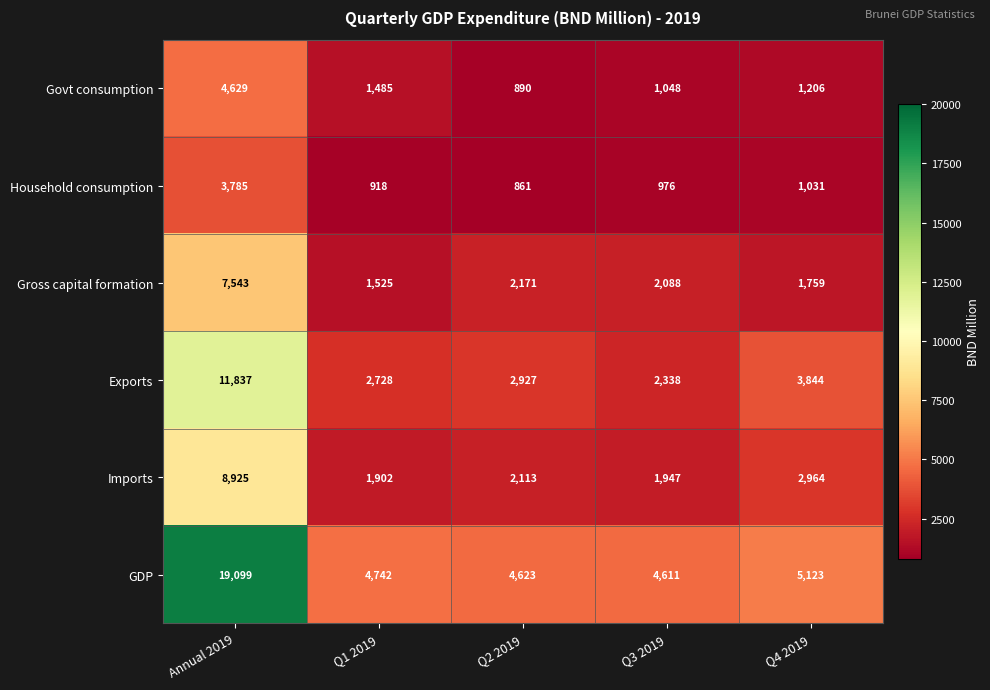

Rank the series by their maximum value, from highest to lowest.

GDP, Exports, Imports, Gross capital formation, Govt consumption, Household consumption